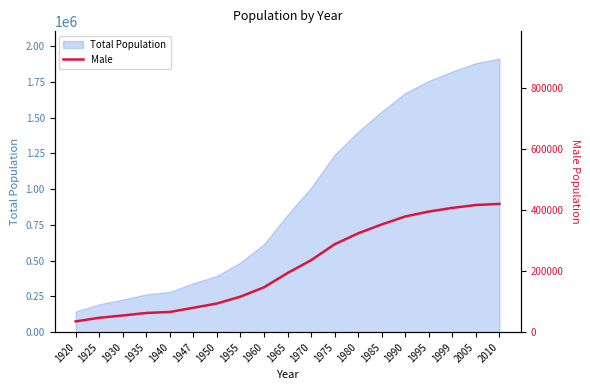

What is the sum of all values?

8784737